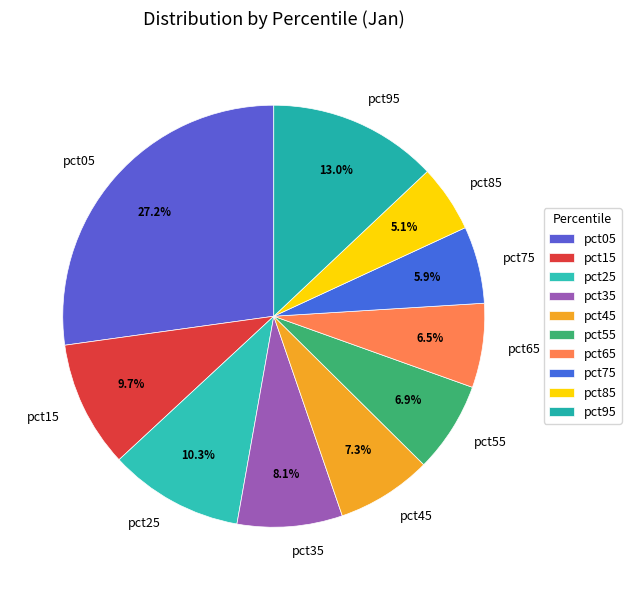

What percentage is NOT represented by pct45?

92.7%